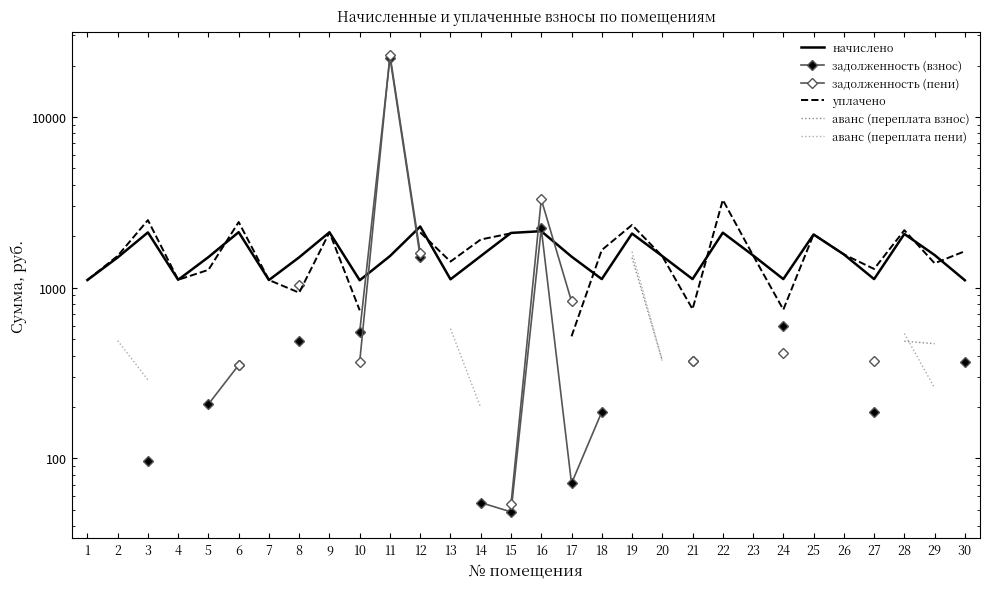

What is the smallest value displayed?

46.3